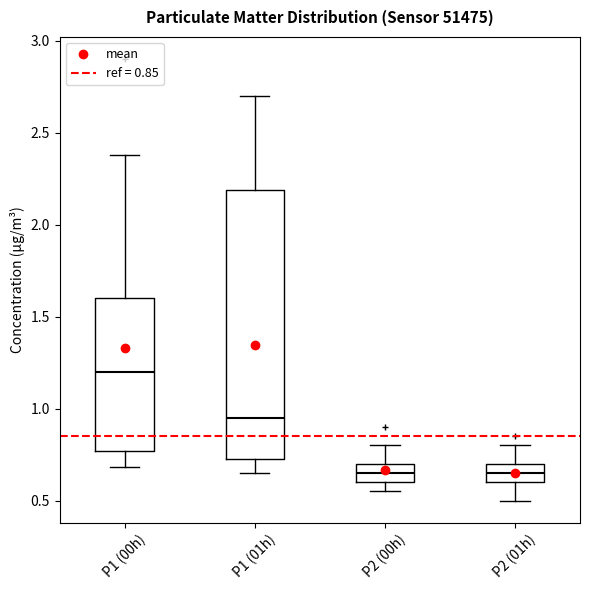

Which box's median line is the highest?

P1 (00h)